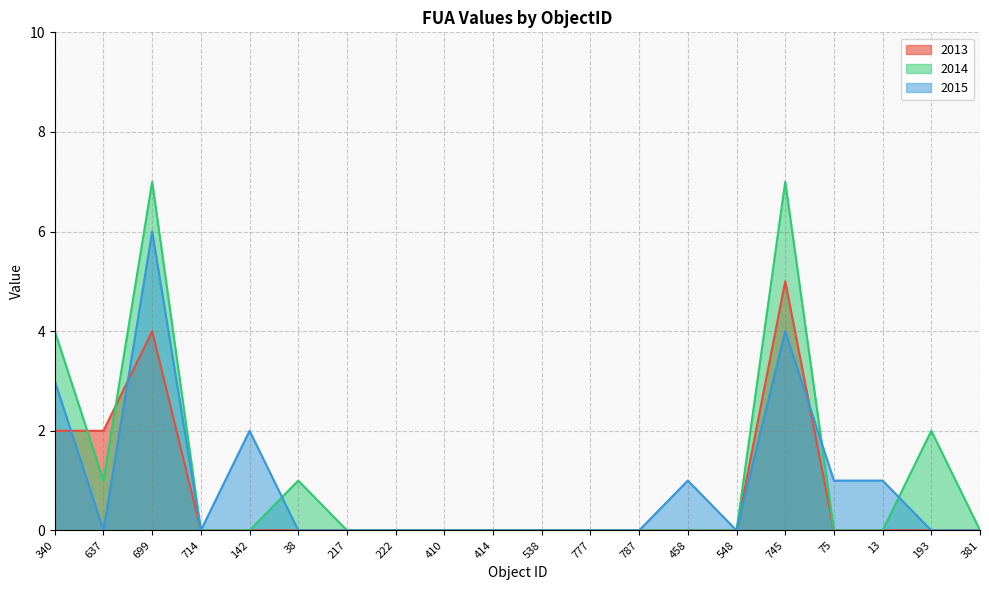

How many positive values does the 2015 series have?

7